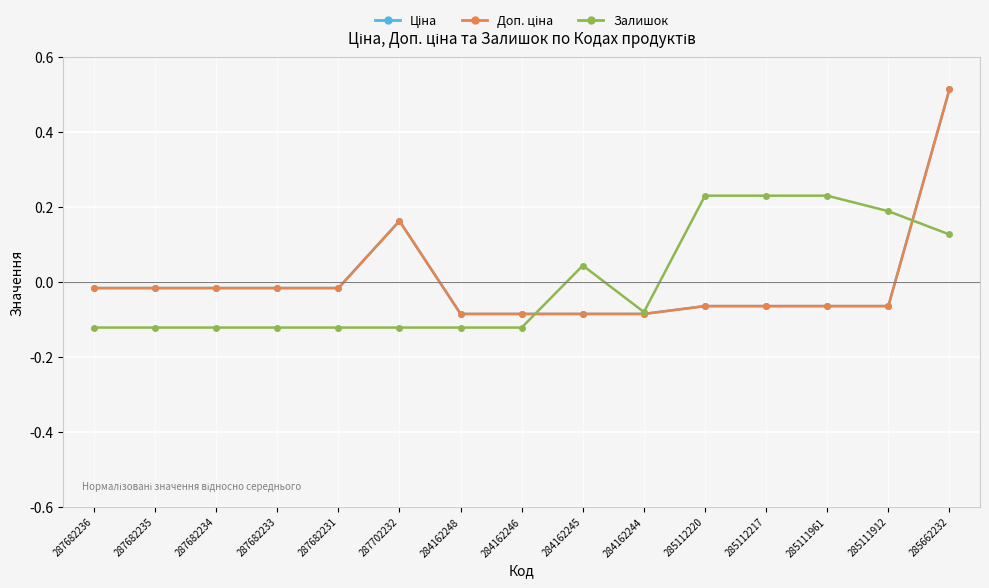

Where do Залишок and Ціна first cross each other?

284162246 and 284162245